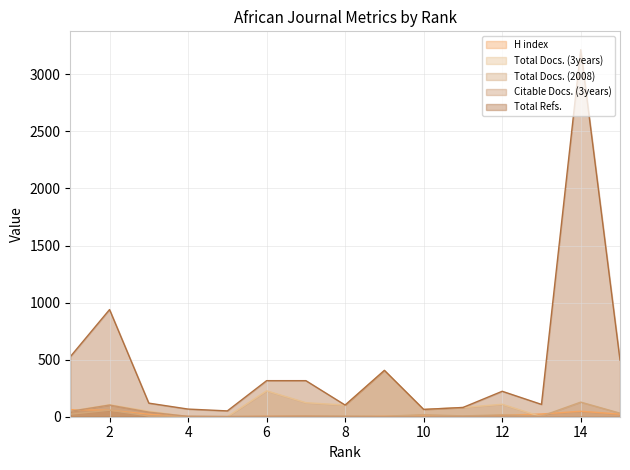

What is the greatest value displayed?

3216